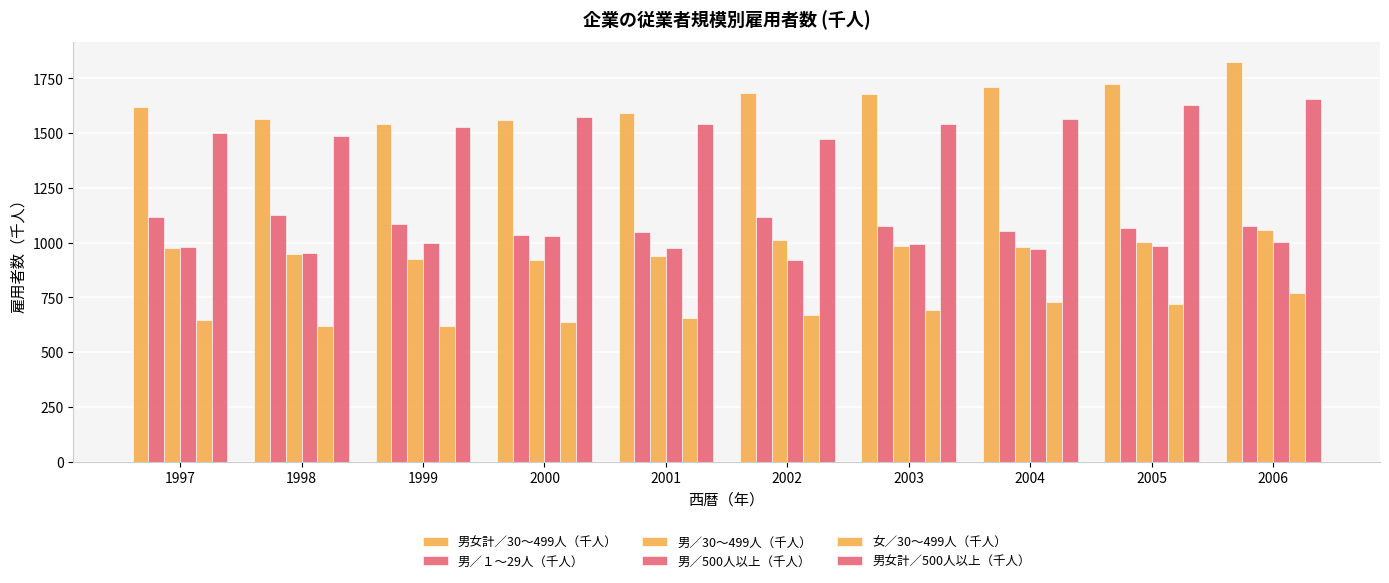

Rank the series by their maximum value, from lowest to highest.

女／30～499人（千人）, 男／500人以上（千人）, 男／30～499人（千人）, 男／１～29人（千人）, 男女計／500人以上（千人）, 男女計／30～499人（千人）